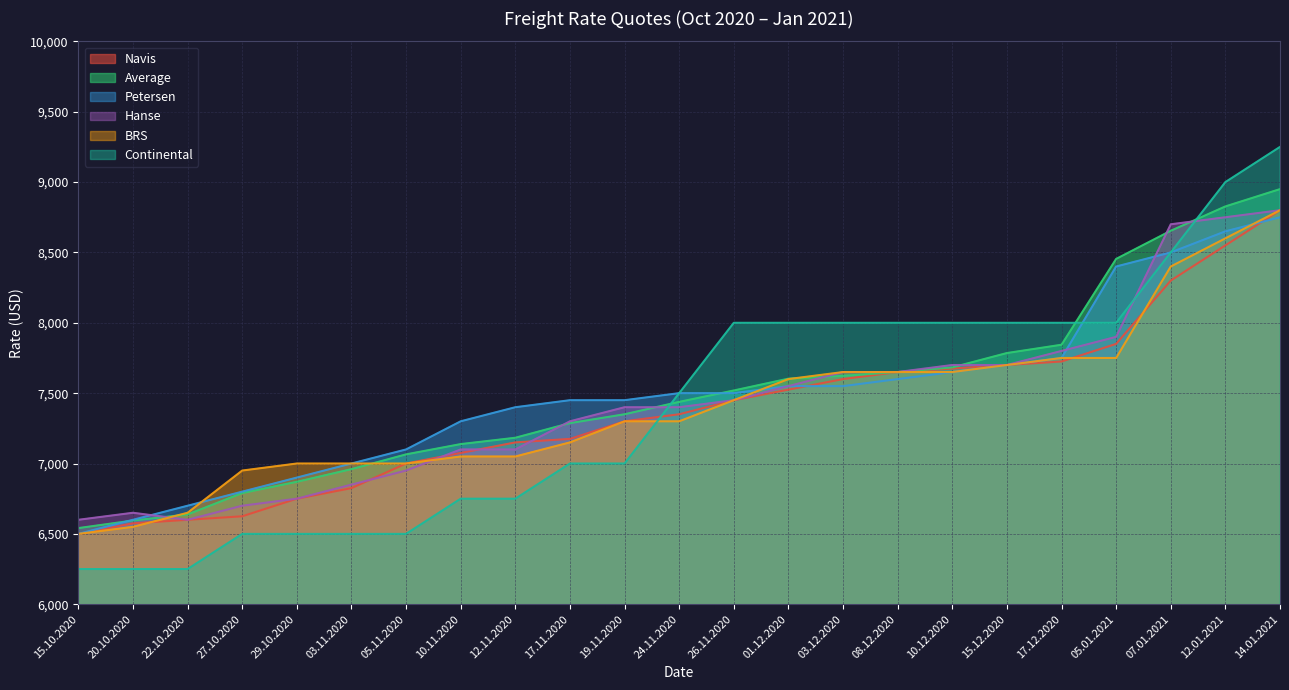

At which category does the chart reach its minimum across all series?

15.10.2020